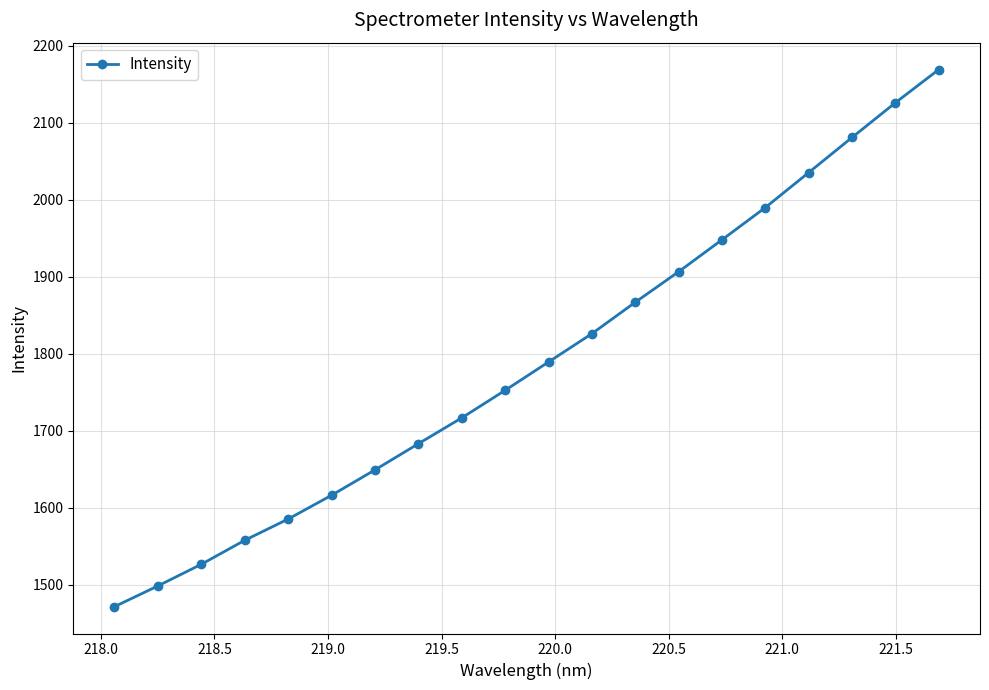

What is the minimum value shown in the chart?

1471.3